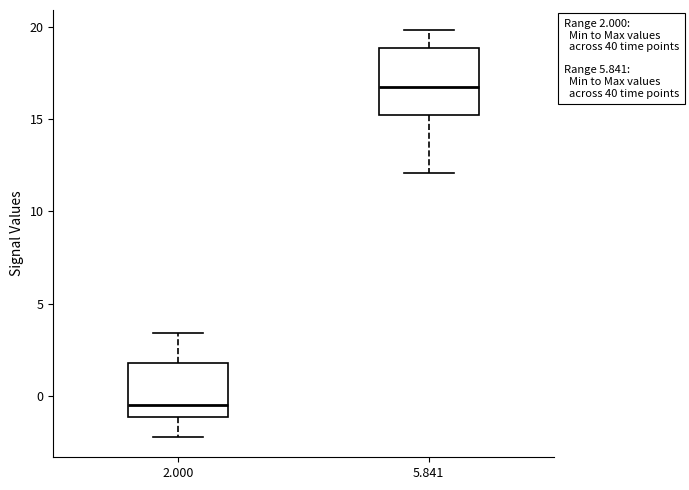

Which box's median line is the lowest?

2.000